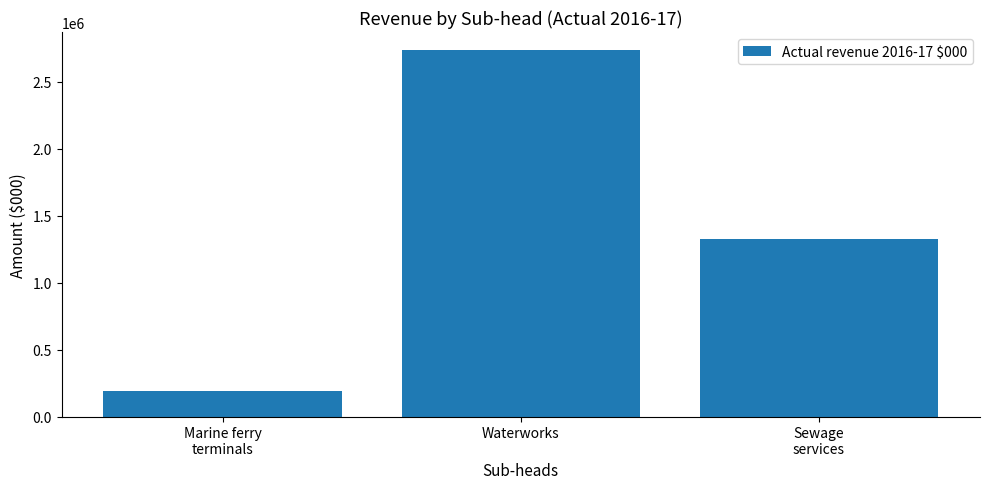

Which has a higher value, Waterworks or Sewage
services?

Waterworks